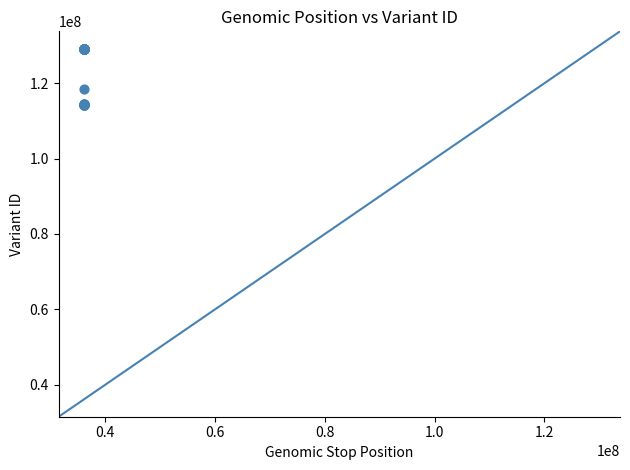

What Y value in the scatter plot is closest to 121710826?

118446748